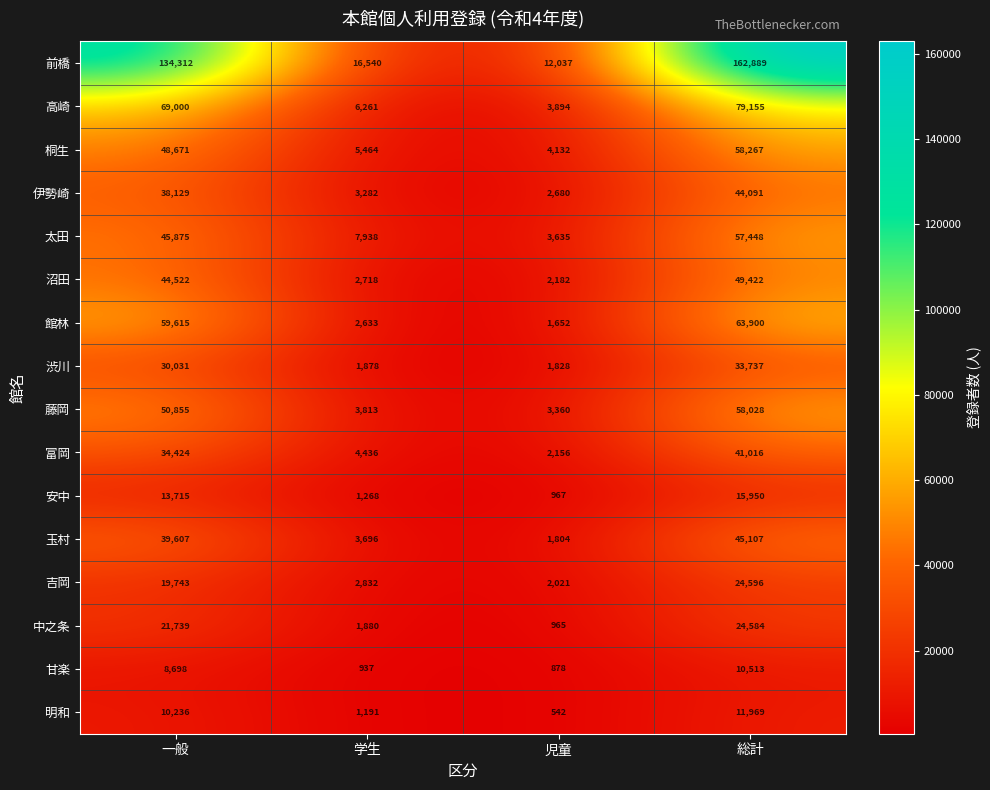

Rank the categories by 館林 value from highest to lowest.

総計, 一般, 学生, 児童